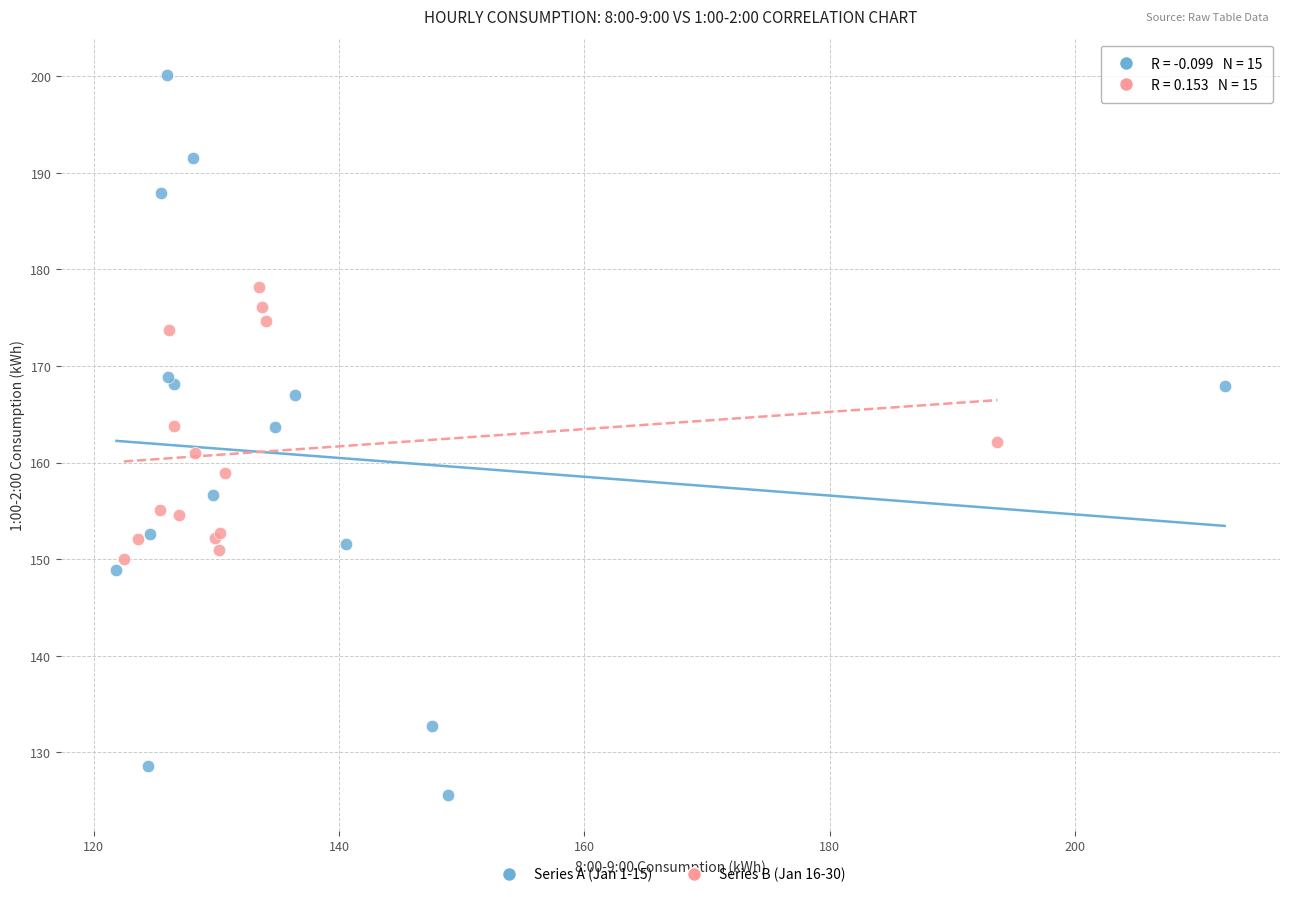

Which series reaches the maximum Y coordinate?

Series A (Jan 1-15)